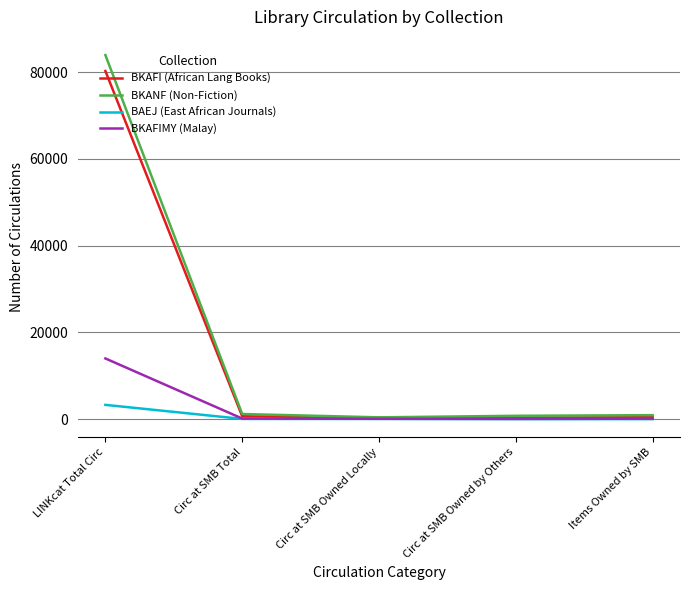

Is it true that BKAFIMY (Malay) equals 13985 at LINKcat Total Circ?

True